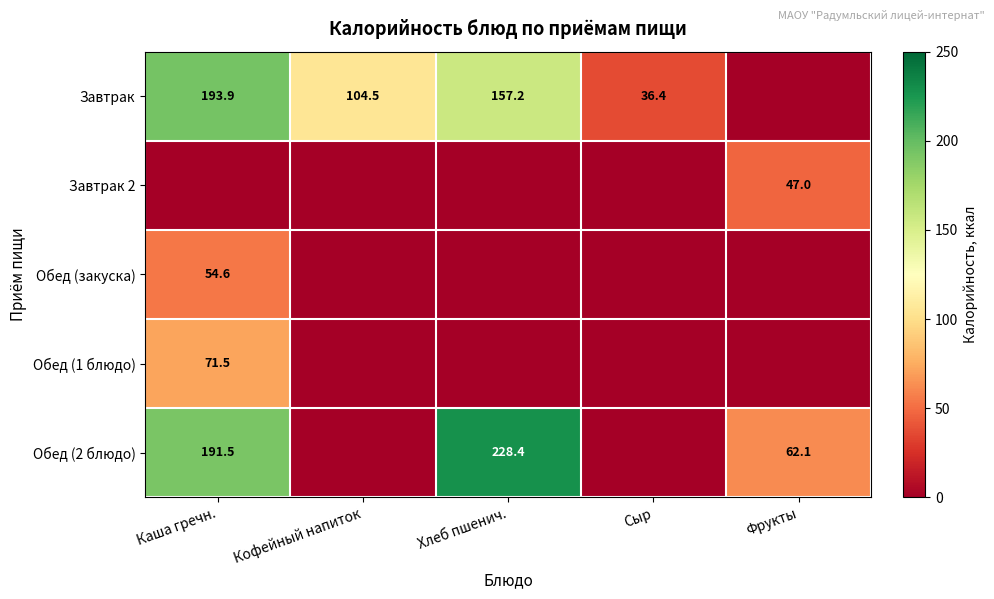

True or false: Завтрак has a value of 157.2 at Хлеб пшенич..

True